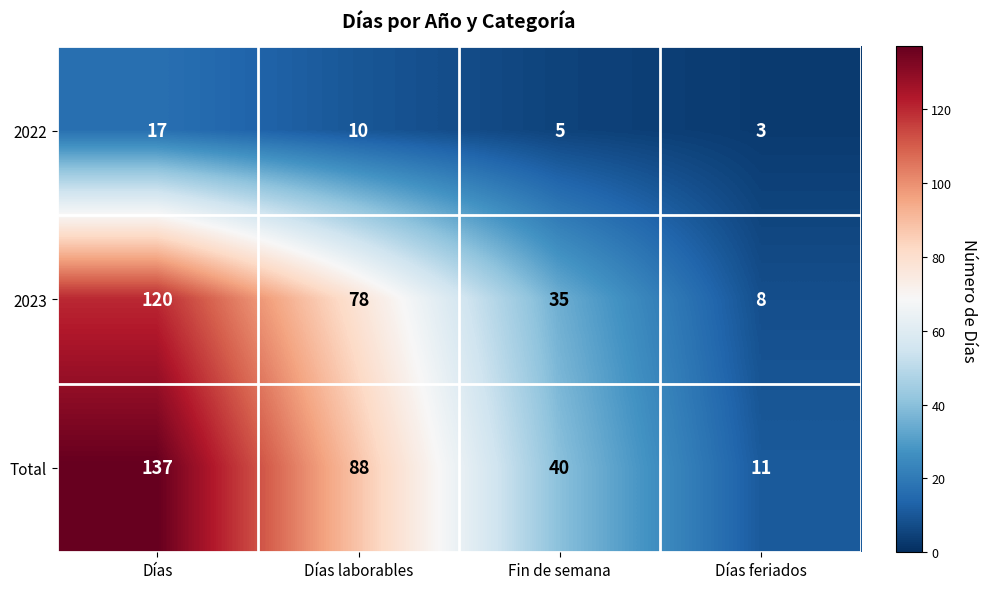

Read the 2023 value at Días laborables.

78